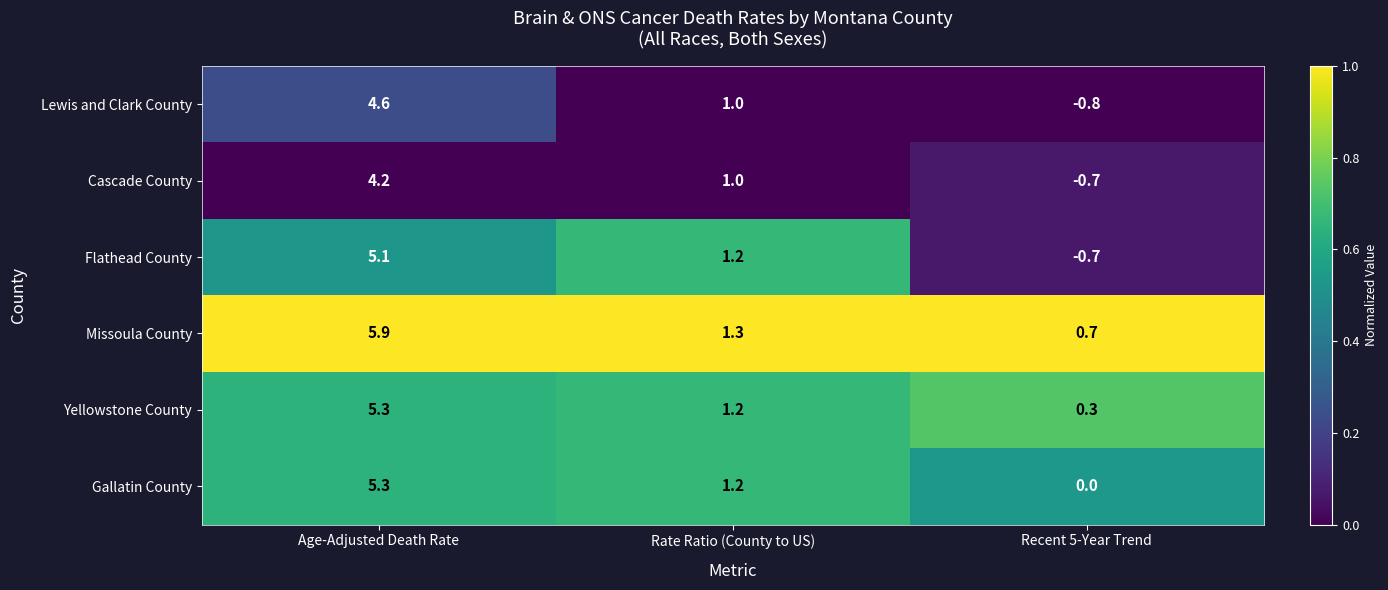

What is the difference between the highest and lowest values at Recent 5-Year Trend?

1.5